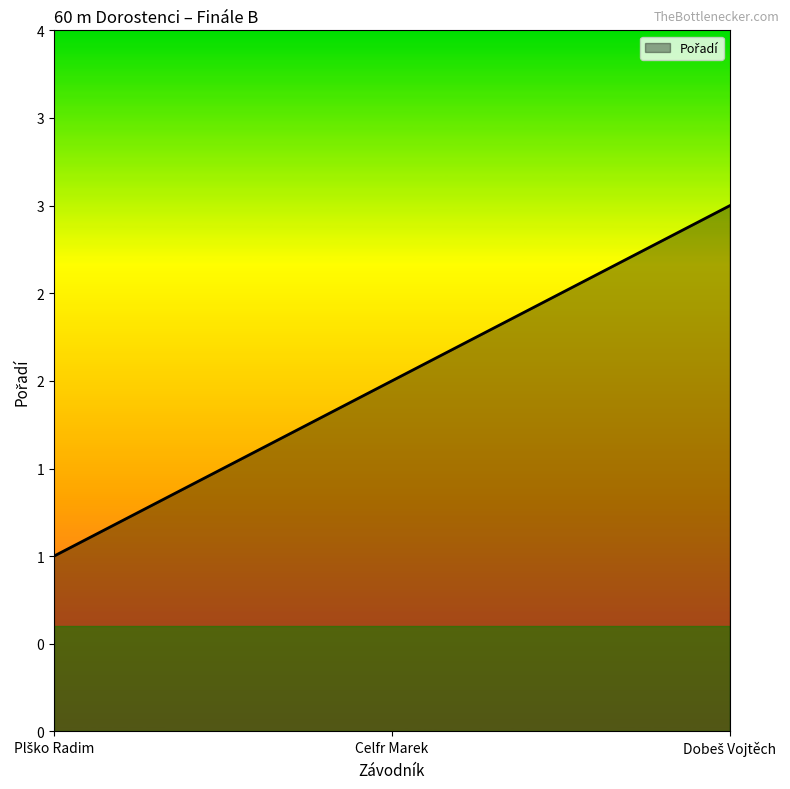

Which has a higher value, Dobeš Vojtěch or Celfr Marek?

Dobeš Vojtěch